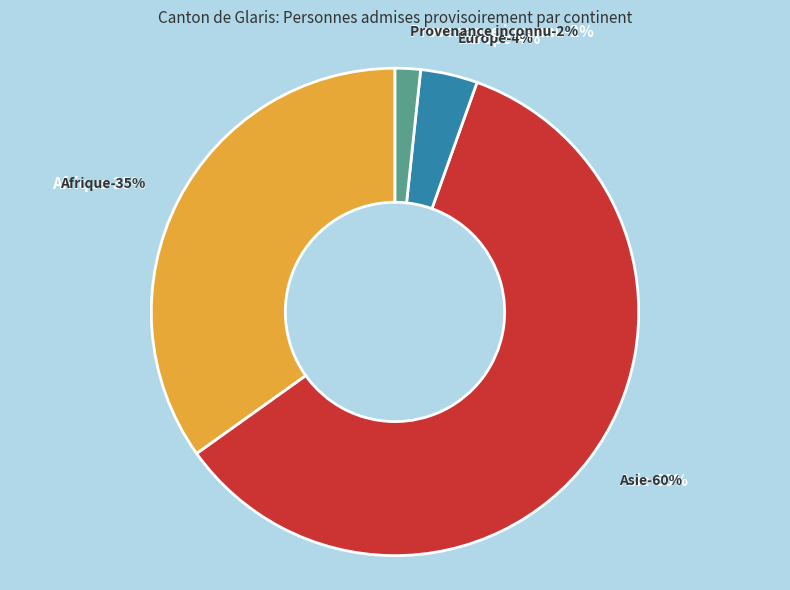

To the nearest percent, what percentage of the pie is Provenance inconnu?

2%